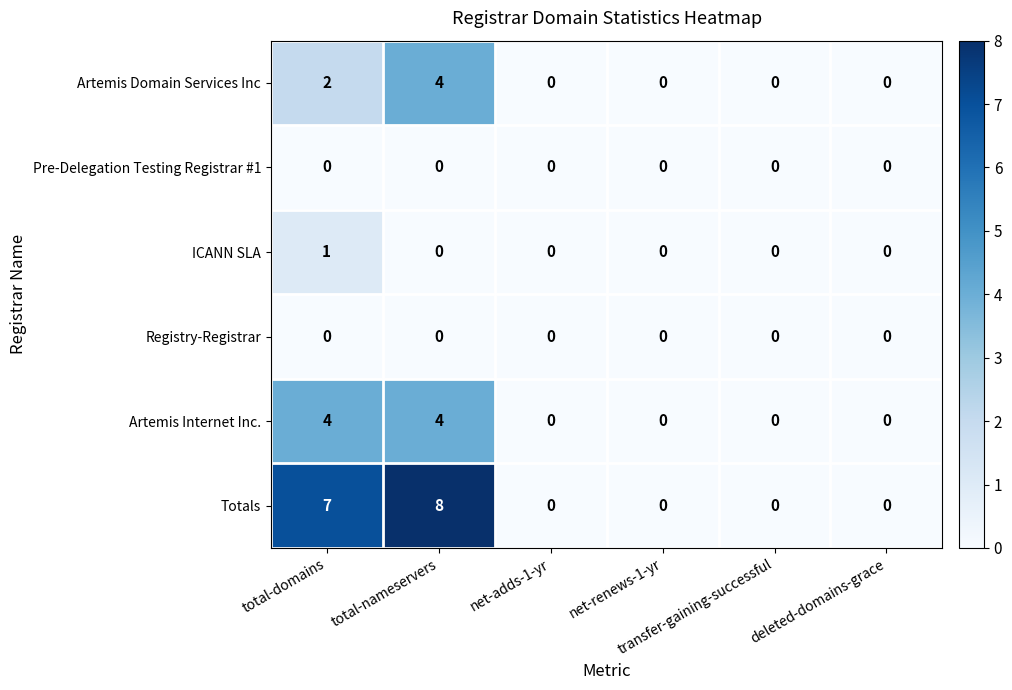

What is the highest value of the Totals series?

8